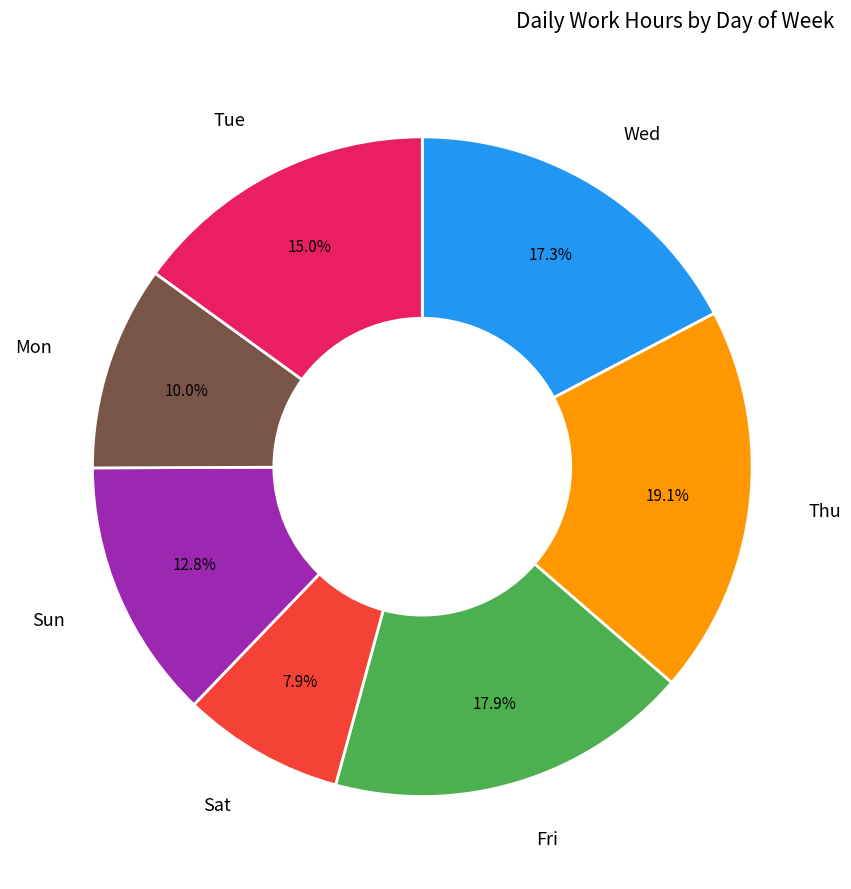

What is the largest slice in the pie chart?

Thu